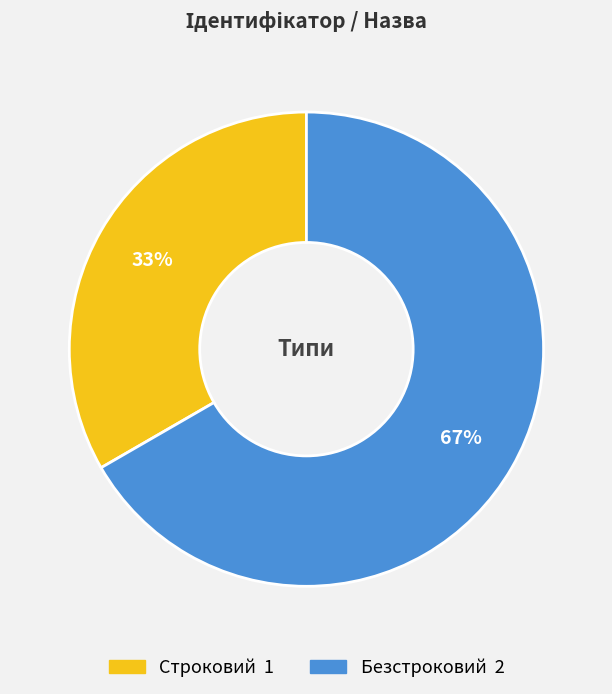

Which has a higher value, Строковий or Безстроковий?

Безстроковий